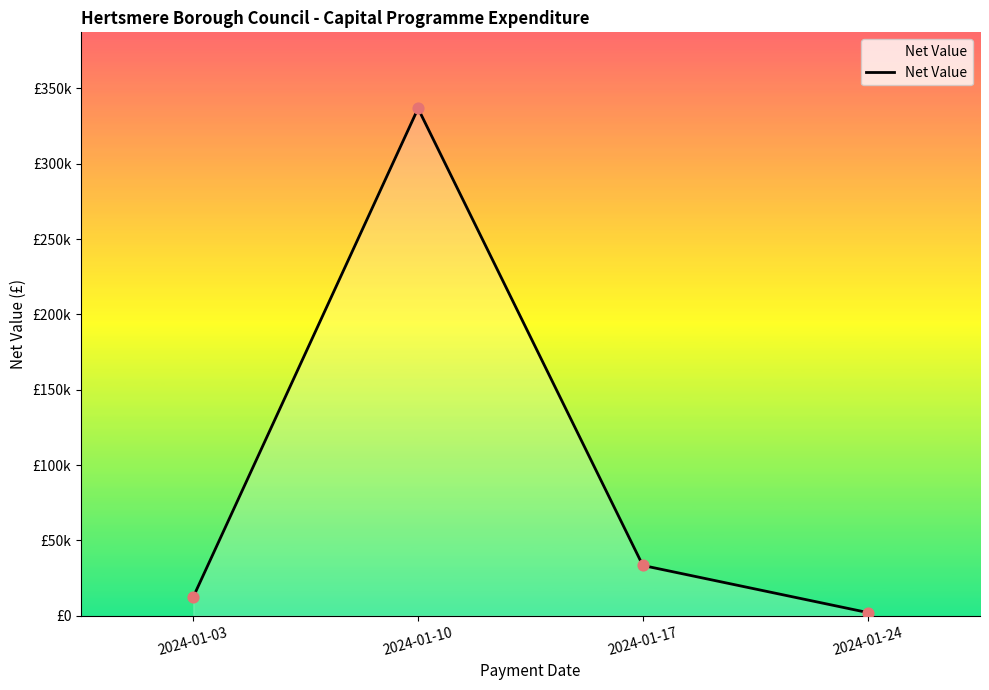

Which has a higher value, 2024-01-24 or 2024-01-10?

2024-01-10